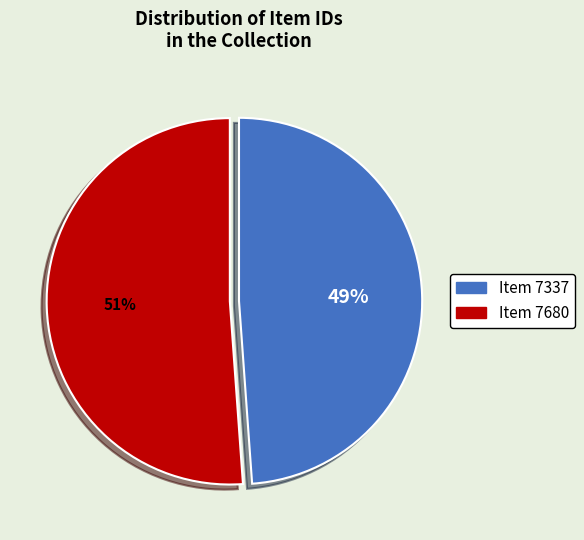

What is the largest slice in the pie chart?

Item 7680